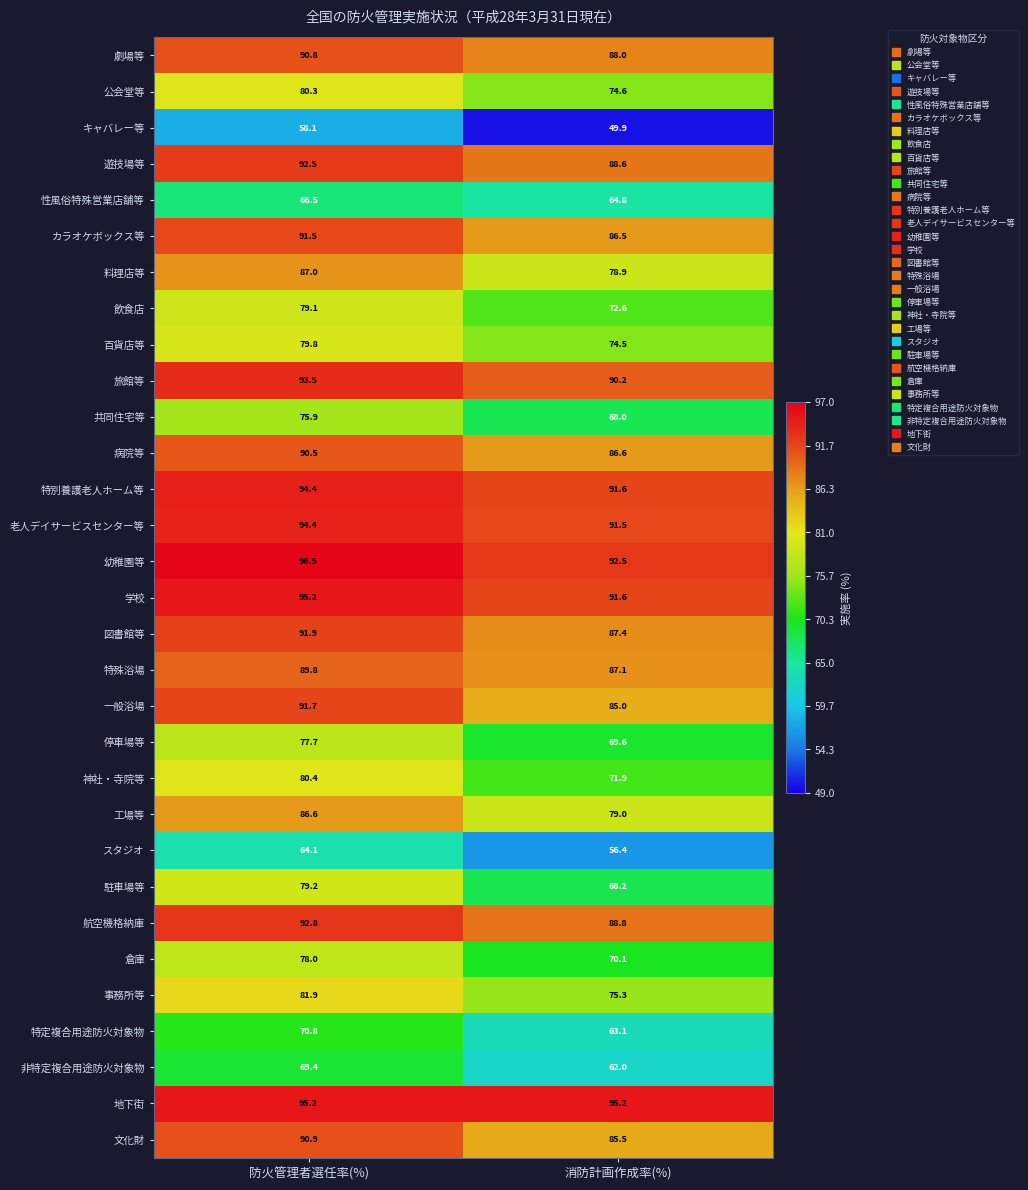

What is the minimum value shown in the chart?

49.9